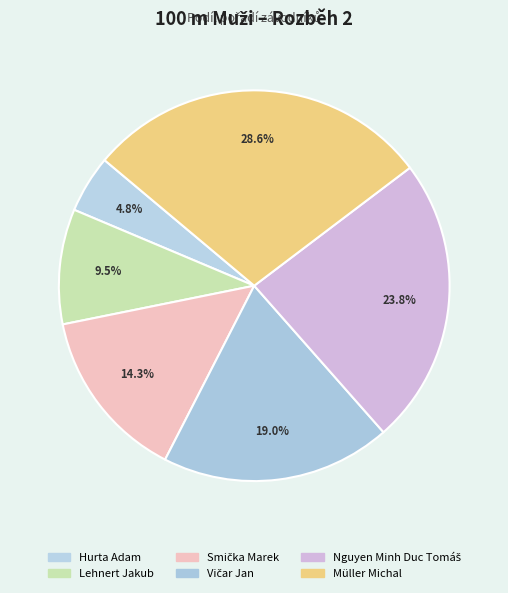

Which slice is the smallest?

Hurta Adam